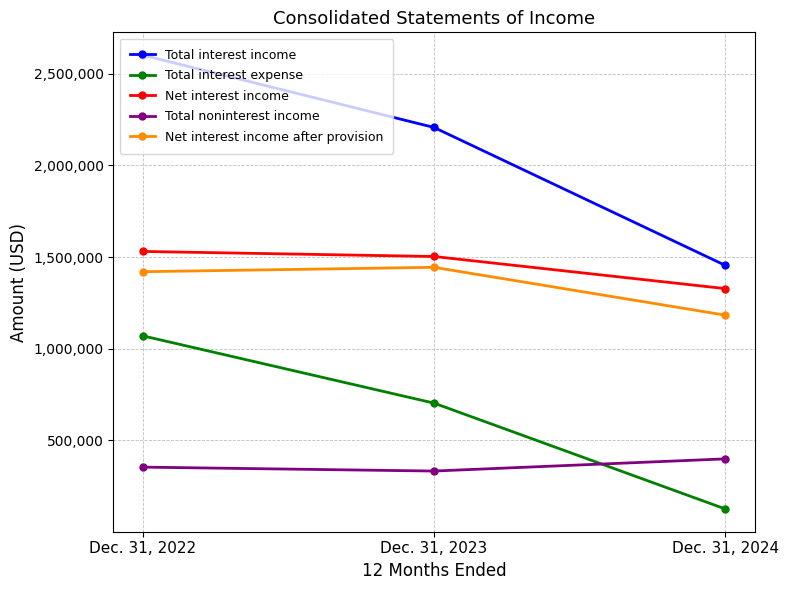

Where is Total interest income nearest to the value 2027926?

Dec. 31, 2023